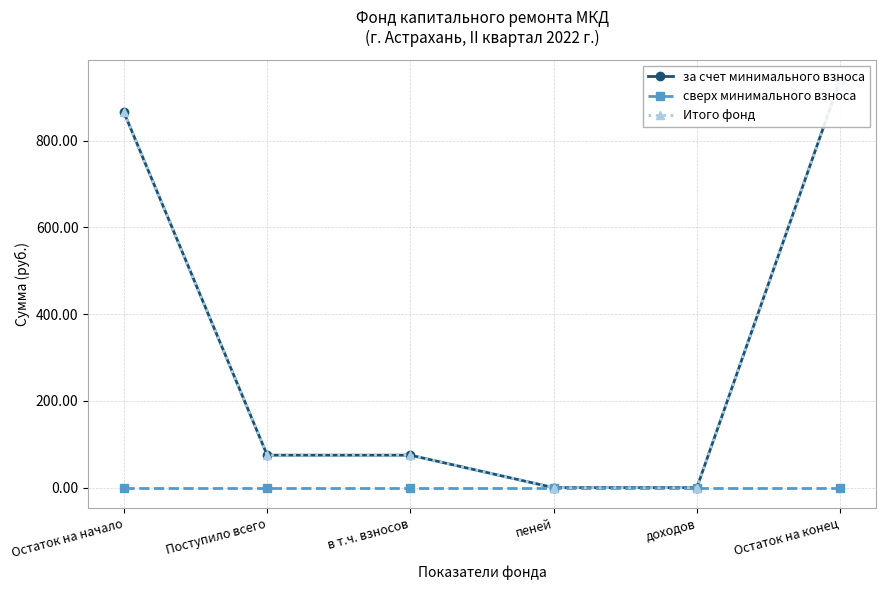

Is the value of сверх минимального взноса at в т.ч. взносов greater than the value of Итого фонд at пеней?

No